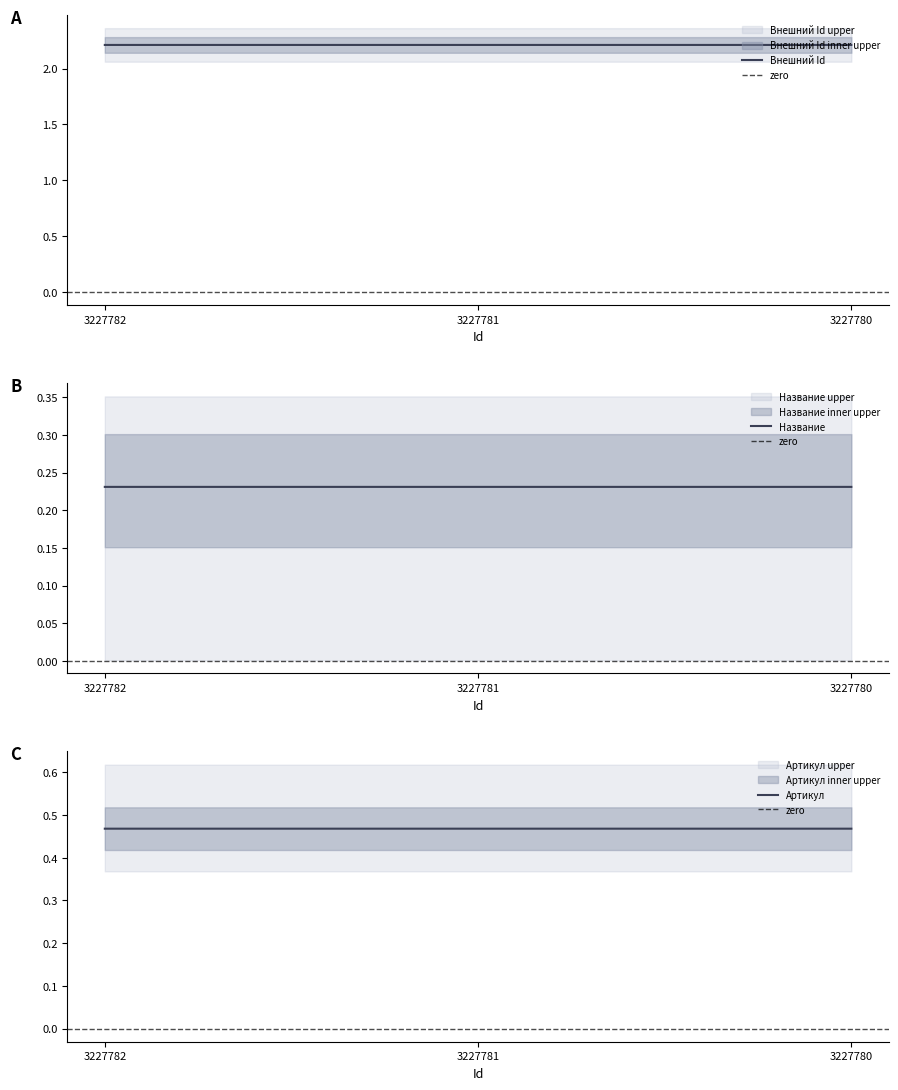

What is the value of the Название point at the 2nd from the left?

0.2